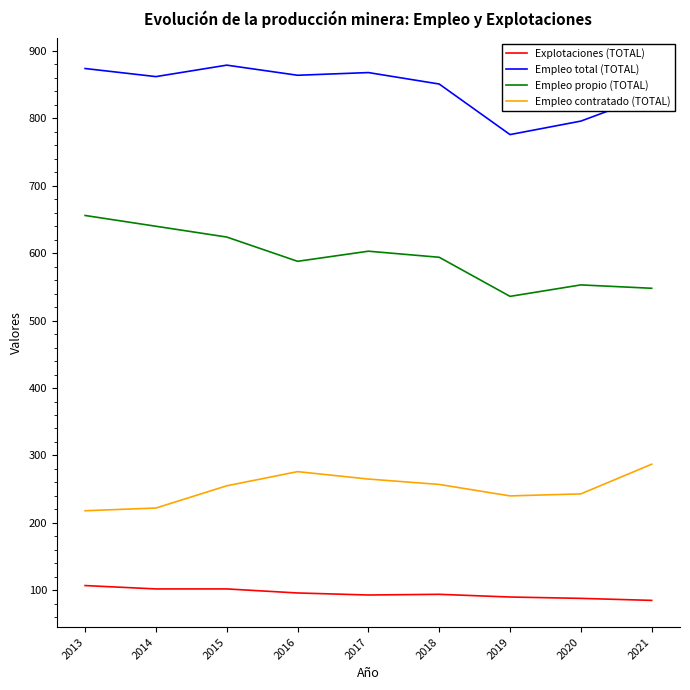

Rank the series by their average value, from highest to lowest.

Empleo total (TOTAL), Empleo propio (TOTAL), Empleo contratado (TOTAL), Explotaciones (TOTAL)